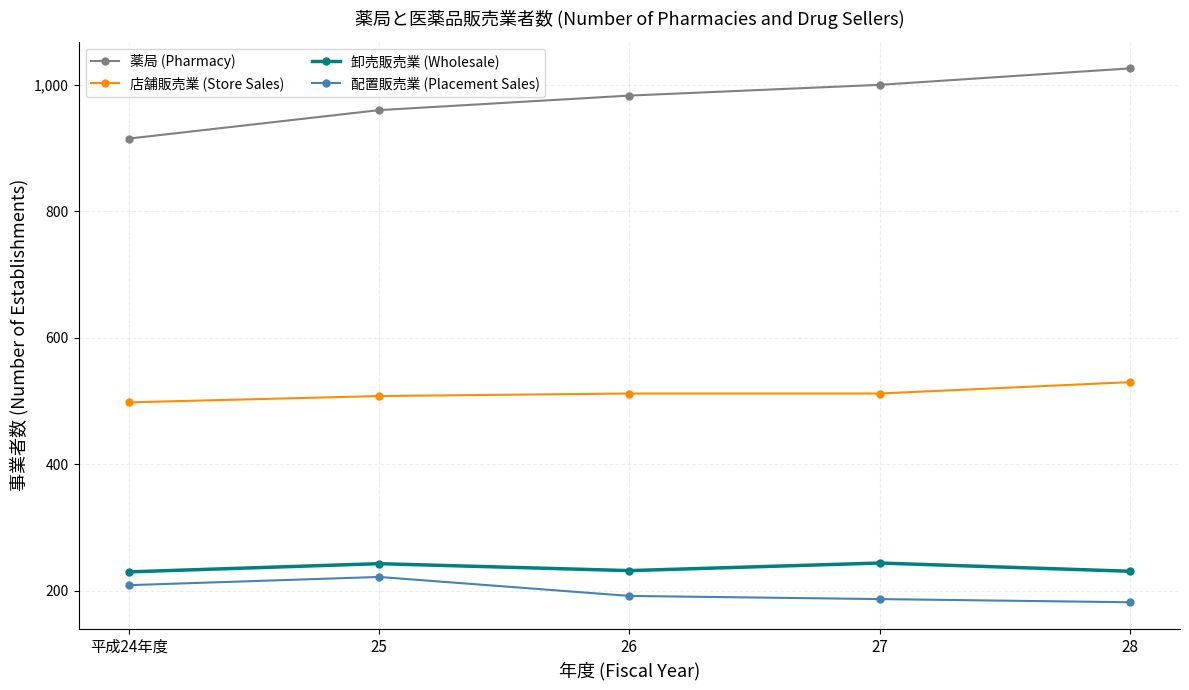

What is the sum of the 卸売販売業 (Wholesale) values at 26 and 25?

475